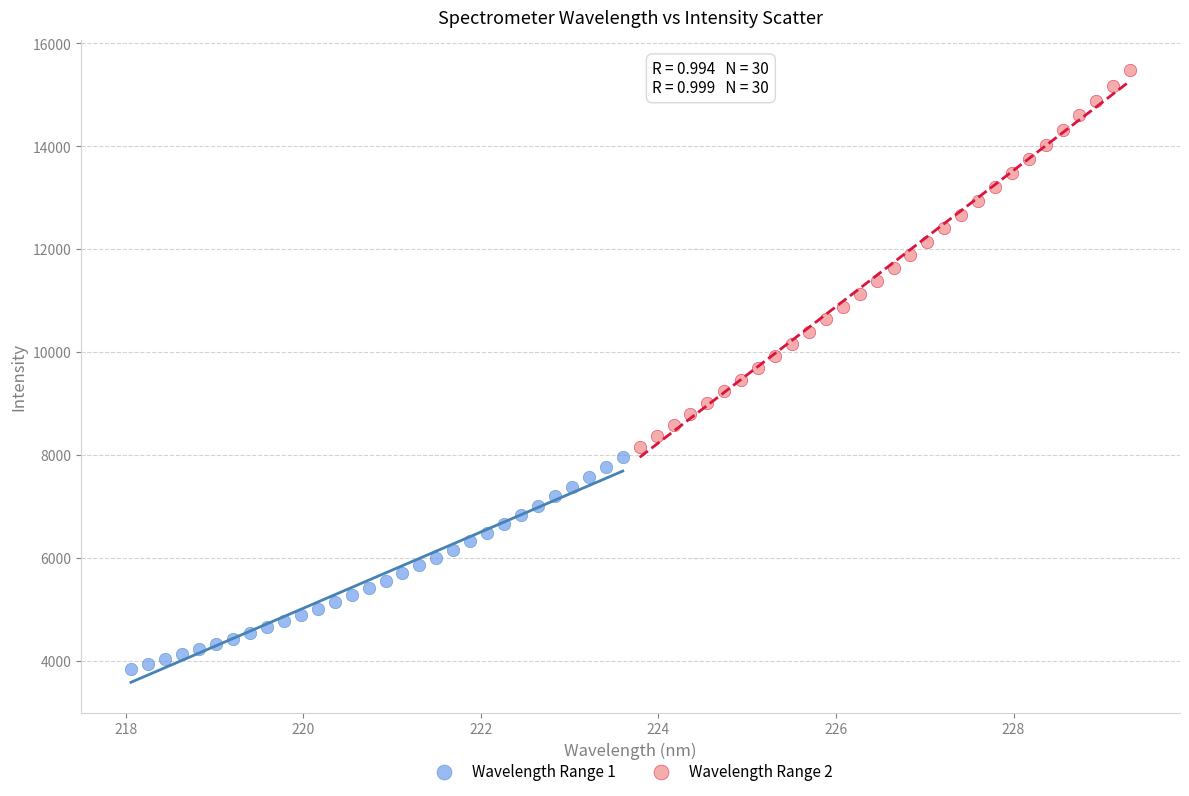

What are all the series names shown in the legend?

Wavelength Range 1, Wavelength Range 2